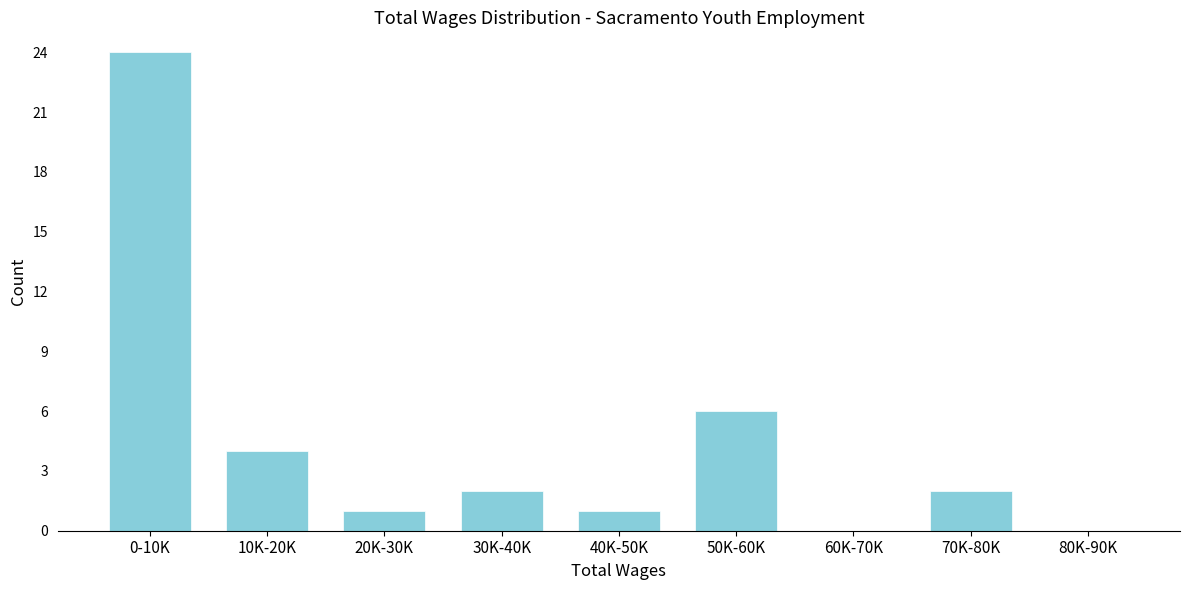

Reading left to right, transcribe all the data shown in this chart.

0-10K=24	10K-20K=4	20K-30K=1	30K-40K=2	40K-50K=1	50K-60K=6	60K-70K=0	70K-80K=2	80K-90K=0